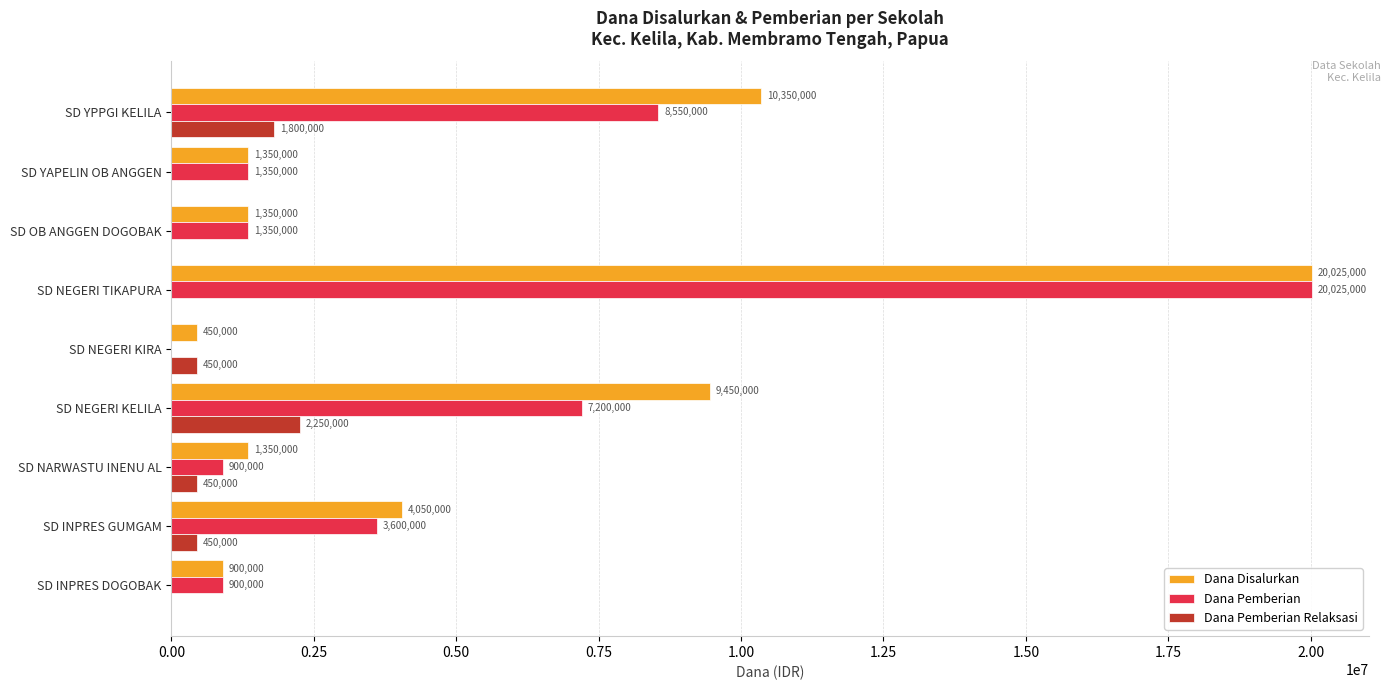

What is the maximum value shown in the chart?

20025000